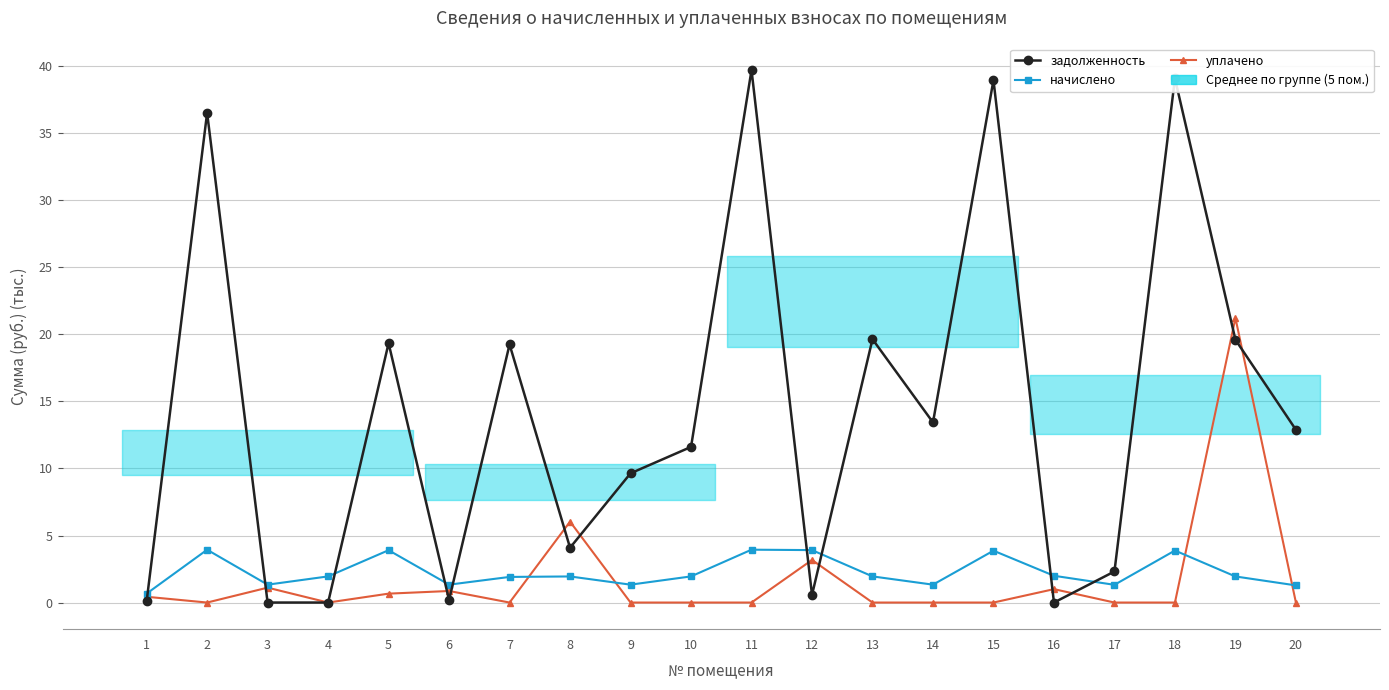

Which category has the highest value in the начислено series?

11